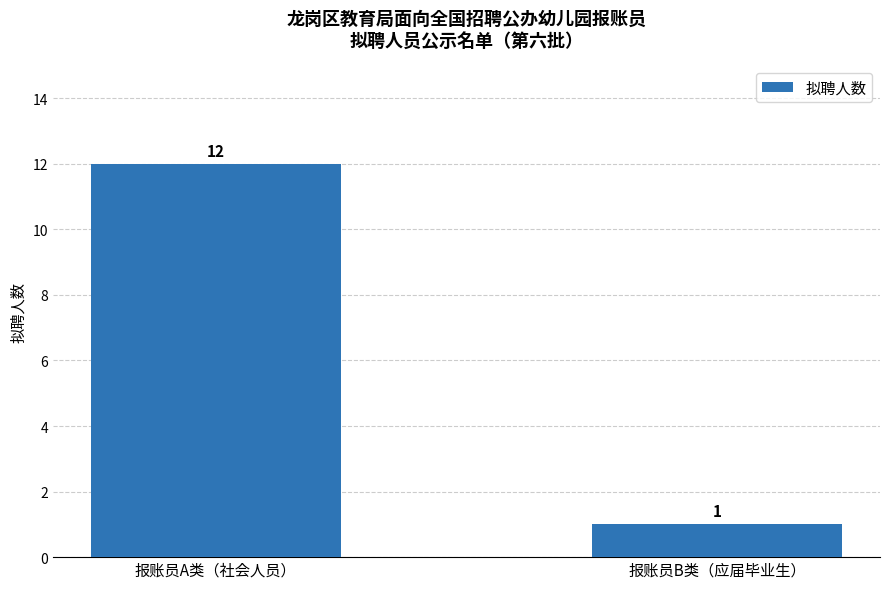

Rank the categories by value from highest to lowest.

报账员A类（社会人员）, 报账员B类（应届毕业生）